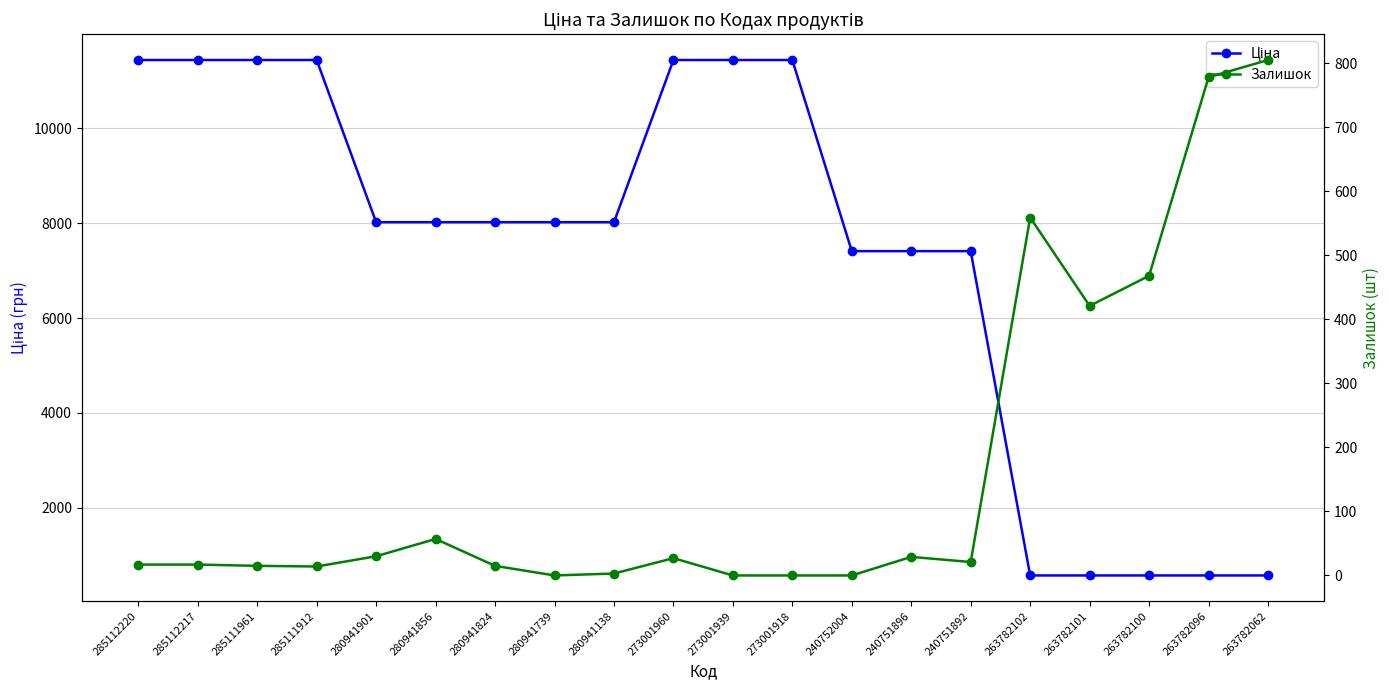

Which series has the largest total across all categories?

Ціна